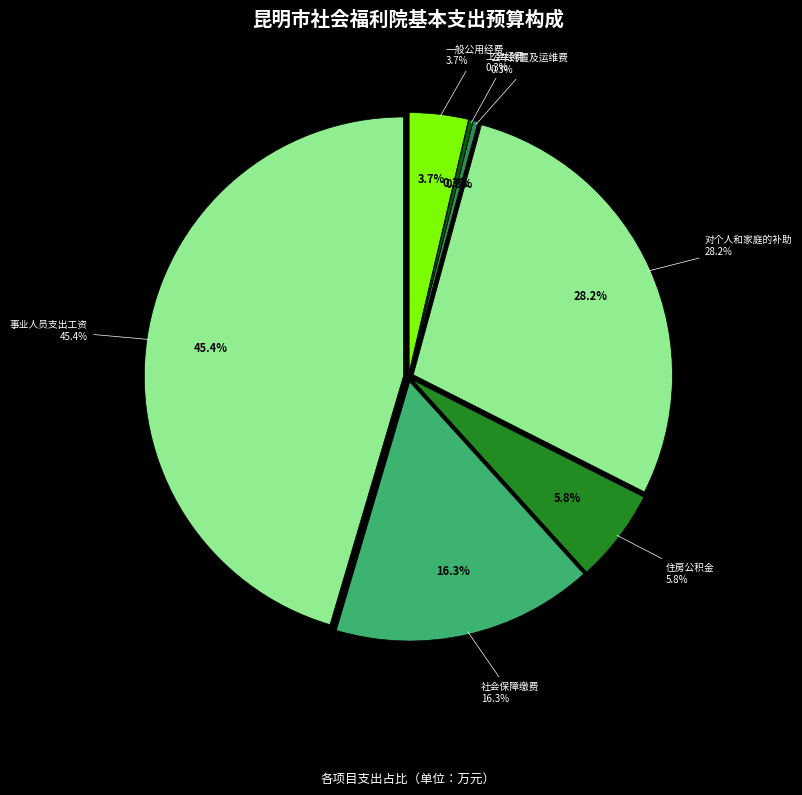

To the nearest percent, what percentage of the pie is 一般公用经费?

4%